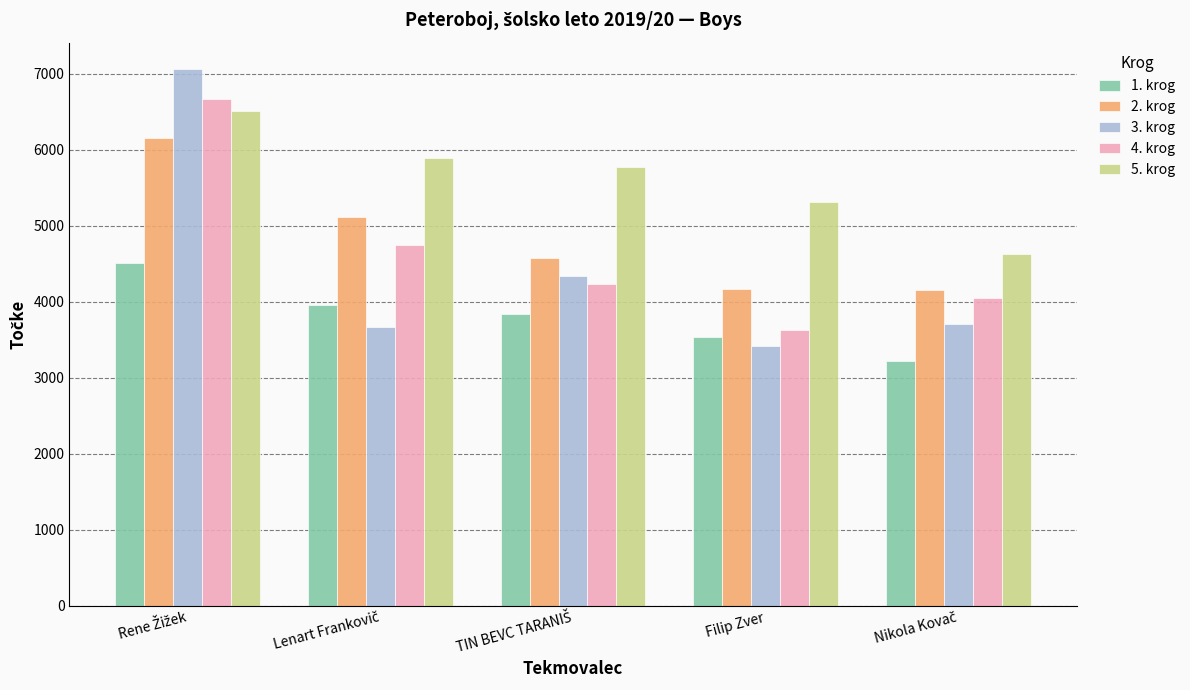

Read the 3. krog value at Filip Zver, to the nearest 10.

3410